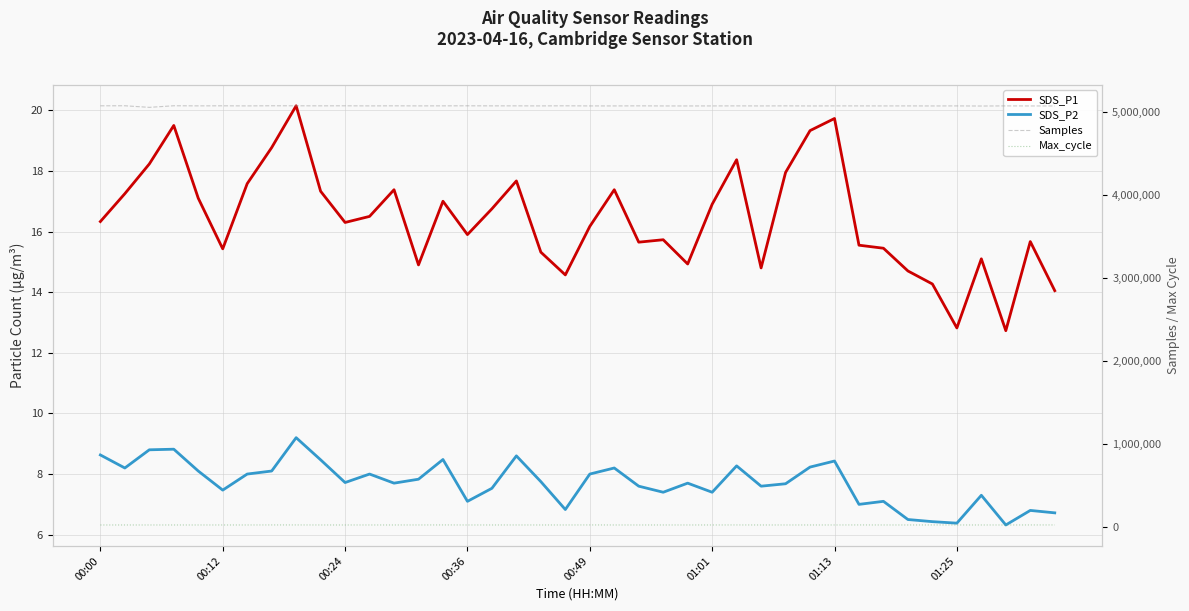

What is the minimum value shown in the chart?

6.3